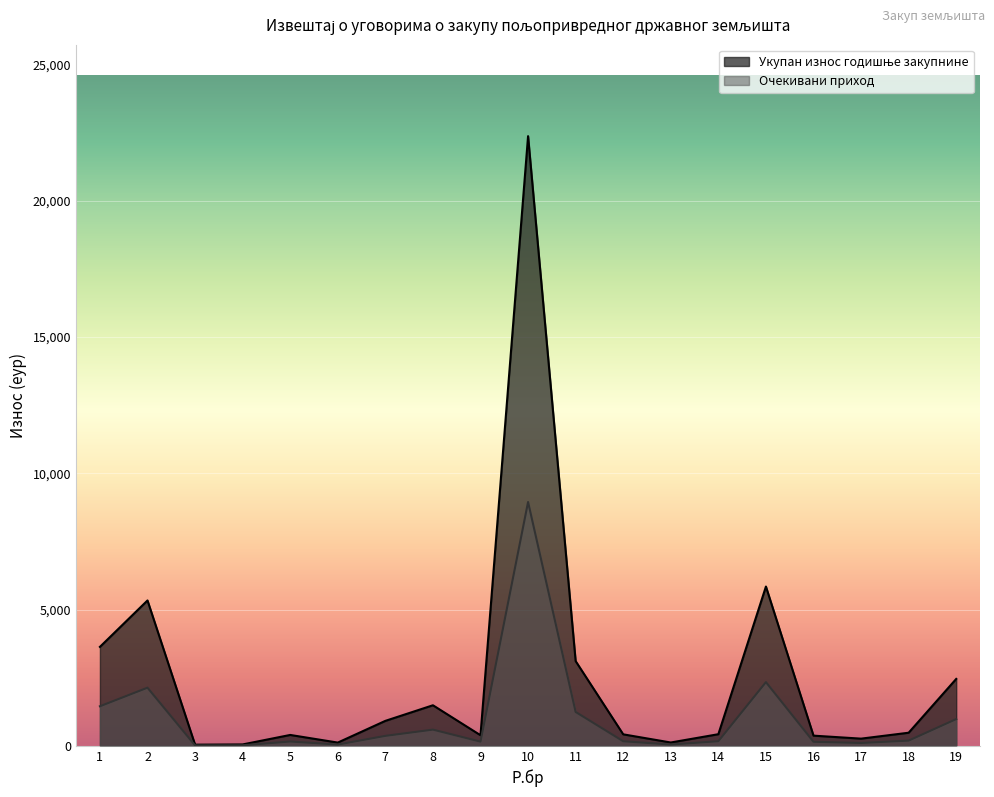

What is the maximum value shown in the chart?

22370.0